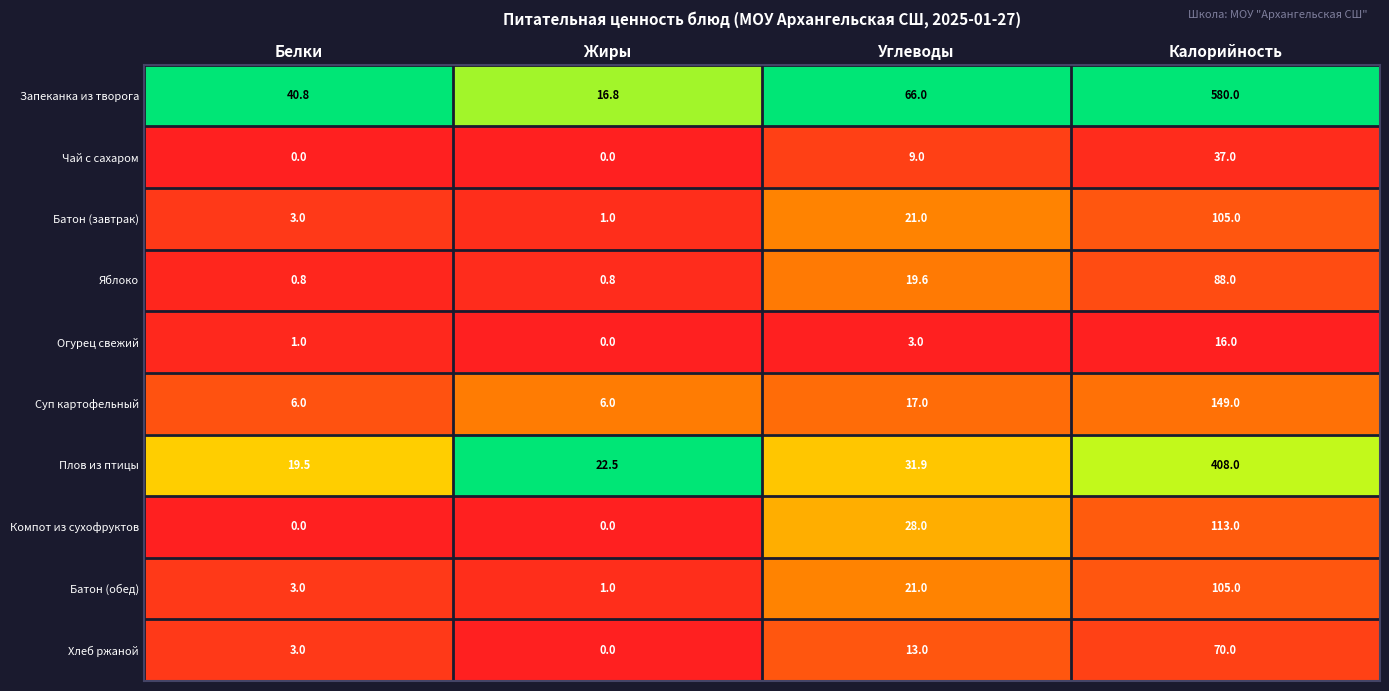

What is the difference between the Хлеб ржаной values at Углеводы and Жиры?

13.0